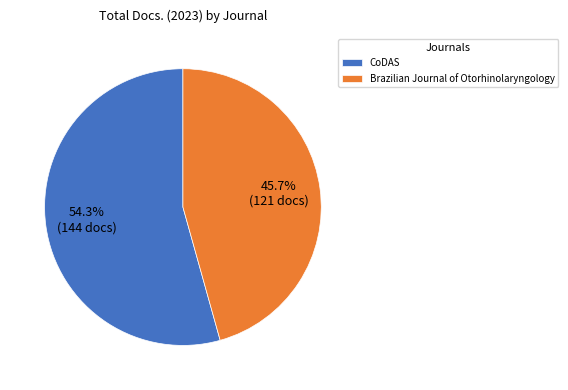

What is the ratio of the value at Brazilian Journal of Otorhinolaryngology to the value at CoDAS?

0.8